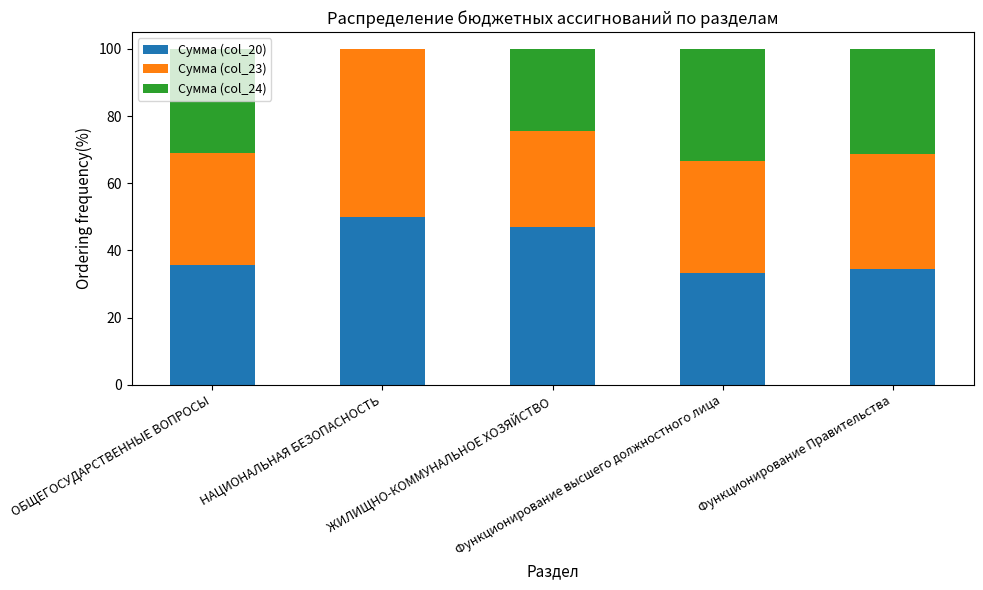

What is the highest value of the Сумма (col_20) series?

50.0